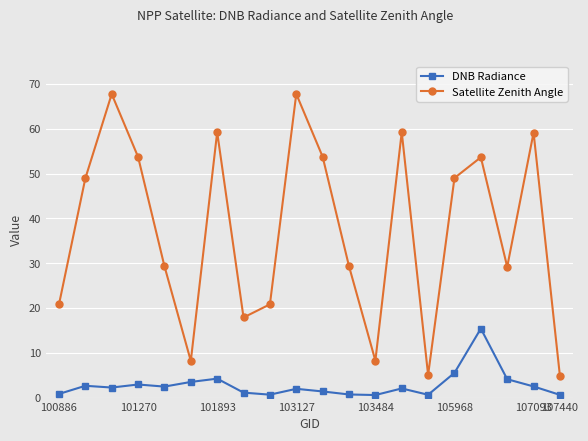

At how many categories does at least one series exceed 28?

13